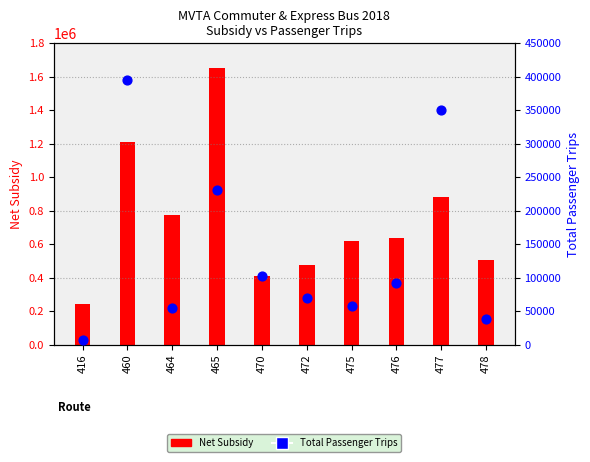

Which series has the largest total across all categories?

Net Subsidy